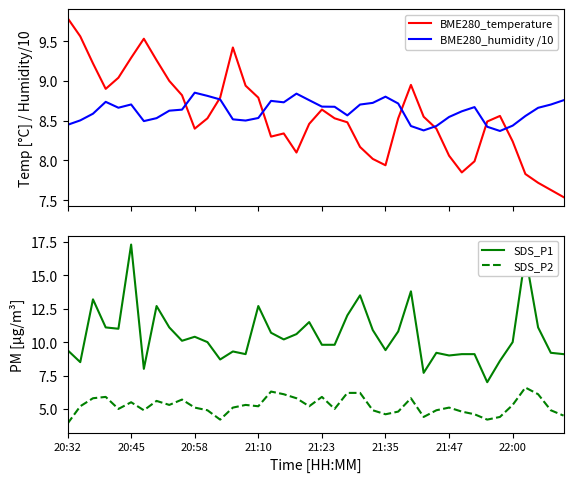

How many interior local valleys does the BME280_humidity /10 series have?

7